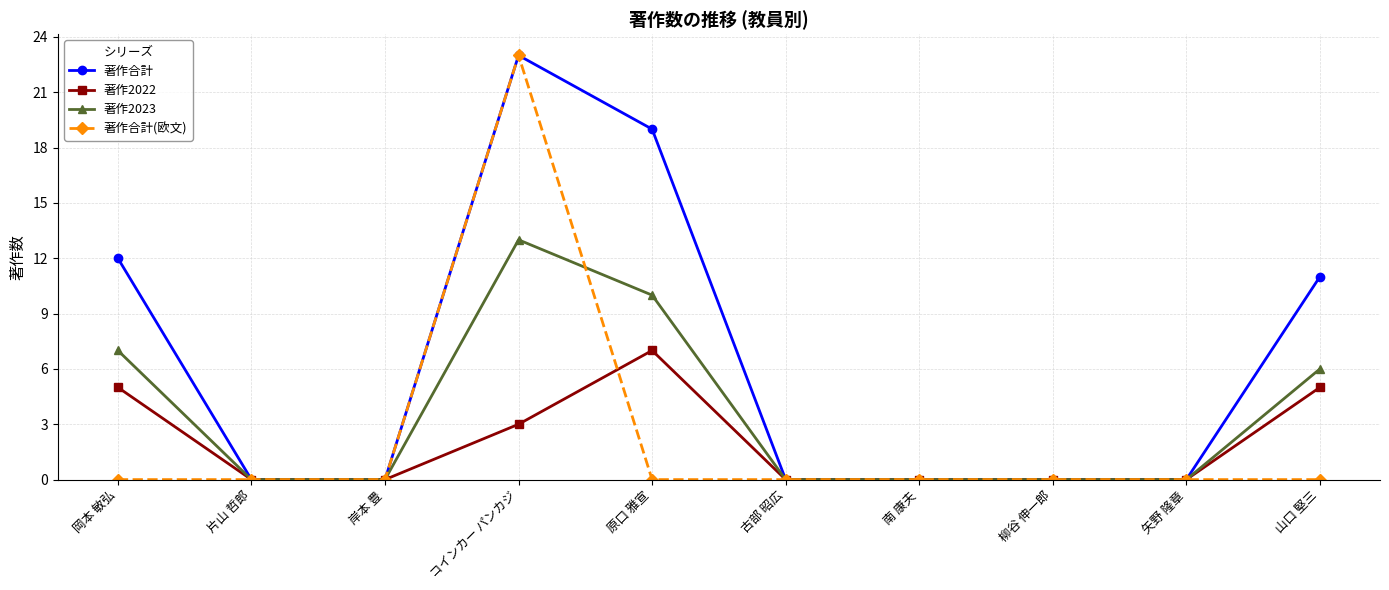

What position from the right is 原口 雅宣?

6